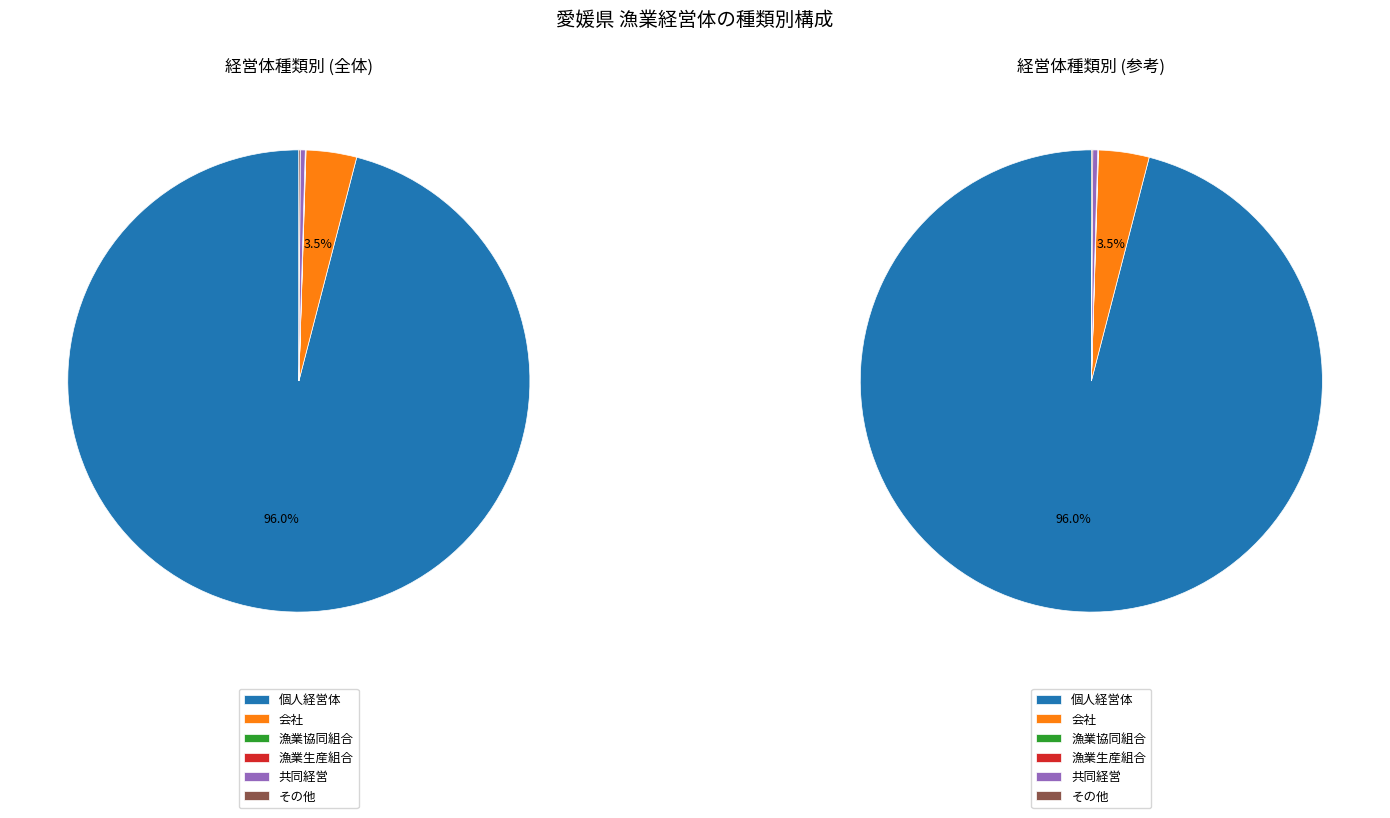

What is the largest slice in the pie chart?

個人経営体